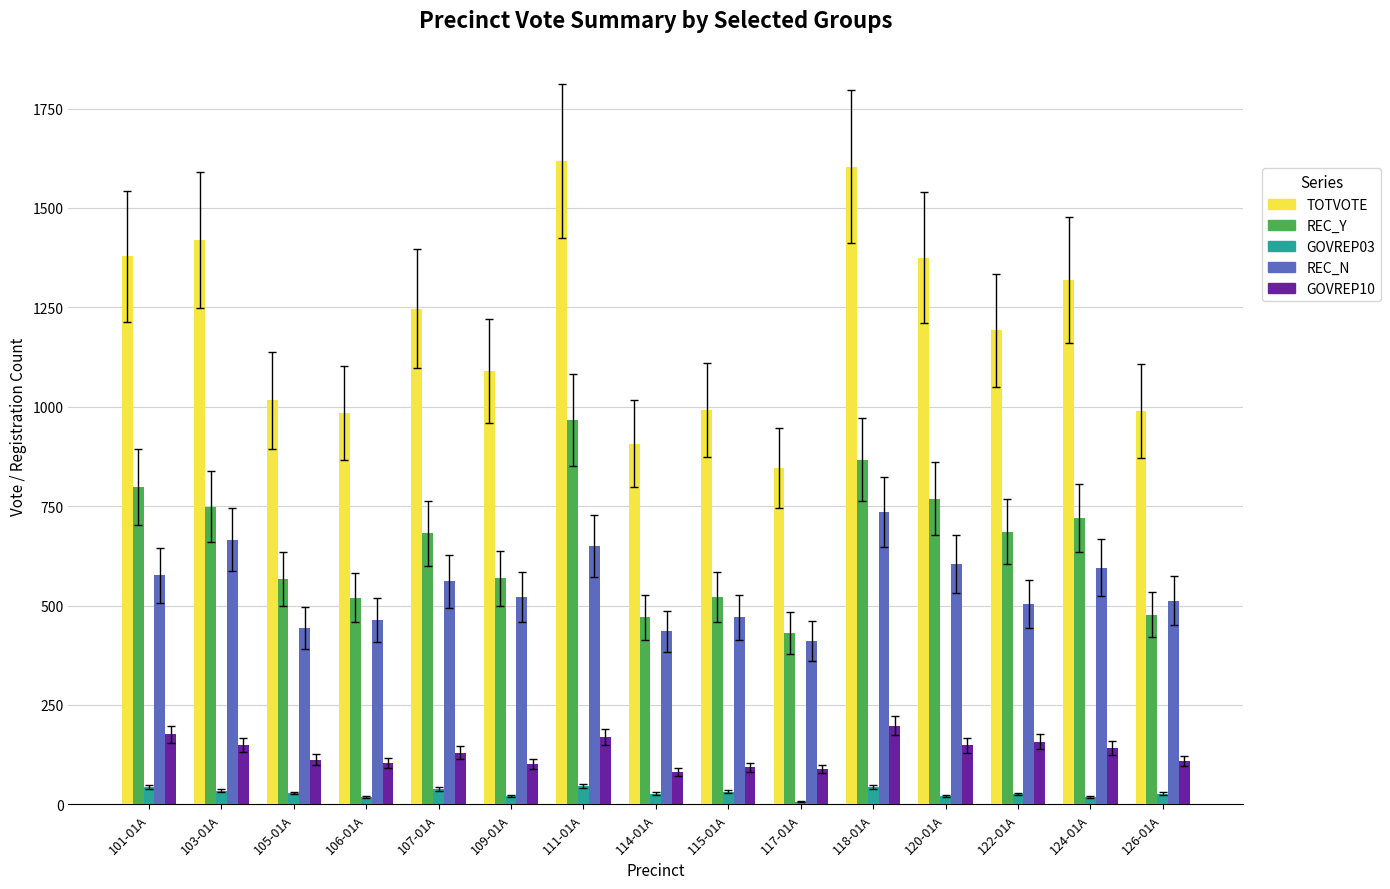

What is the difference between the highest and lowest values at 109-01A?

1071